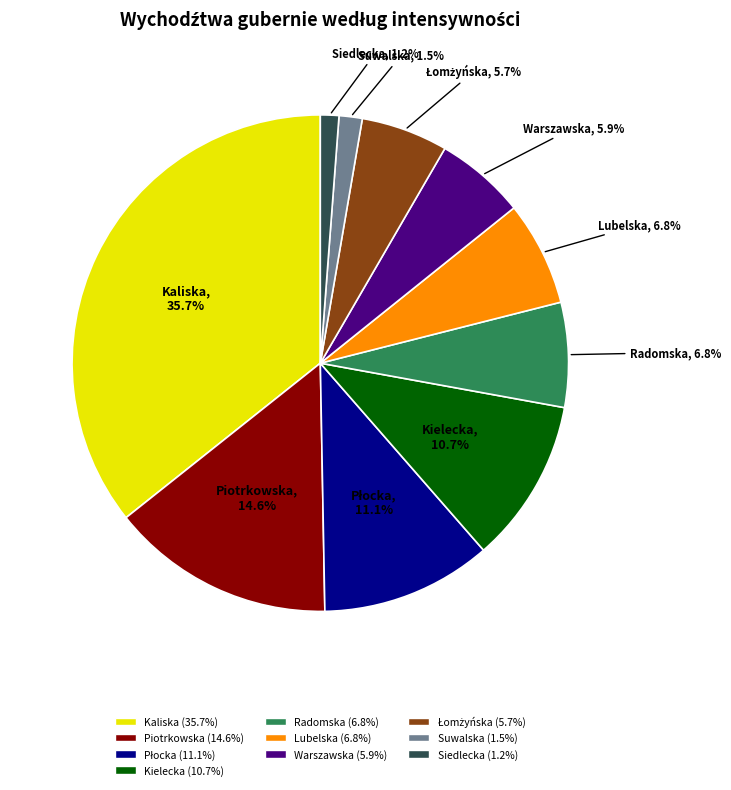

The Warszawska slice represents 6% of the pie. True or false?

True